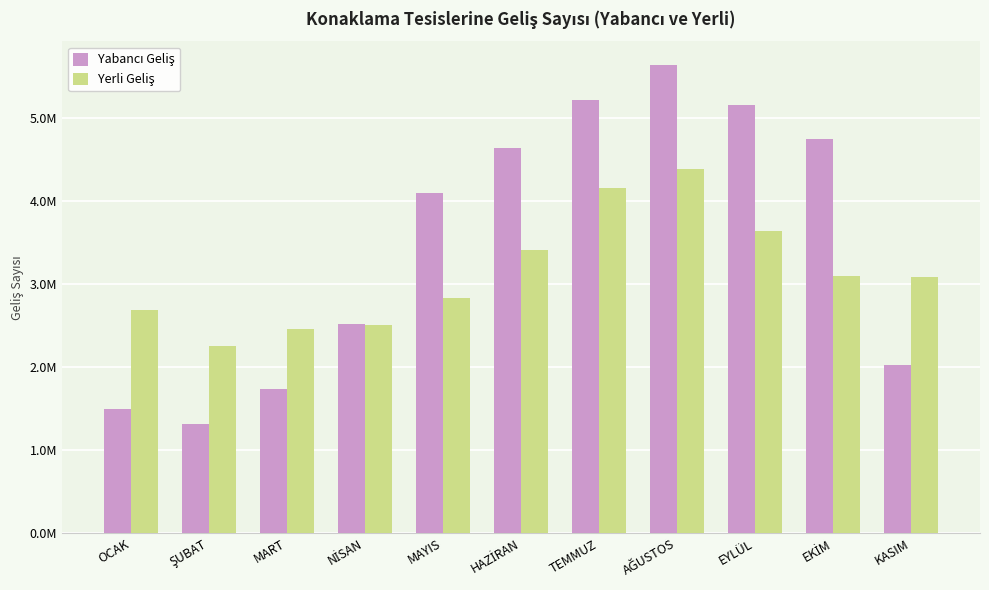

Are the bars horizontal?

No